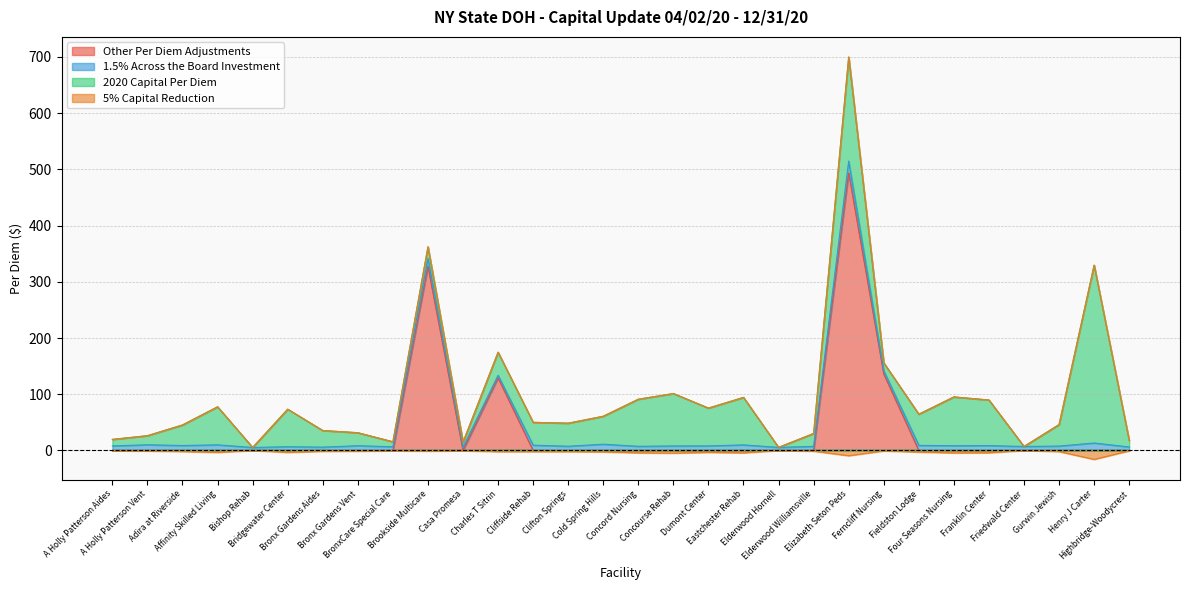

What is the average value of the Other Per Diem Adjustments series?

36.2